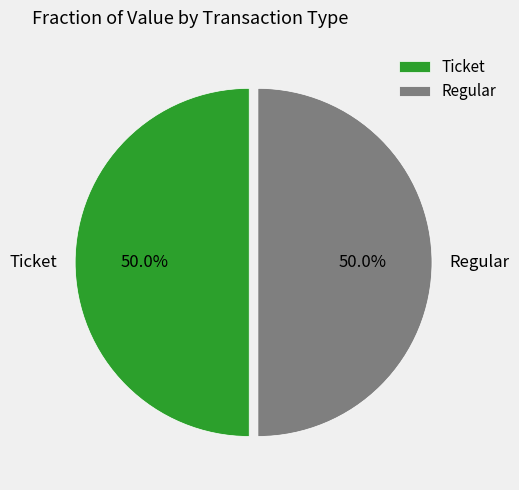

What percentage is NOT represented by Regular?

50.0%